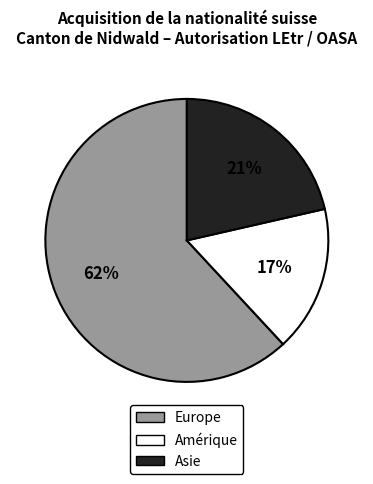

To the nearest percent, what is the difference between the largest and smallest slice percentages?

45%